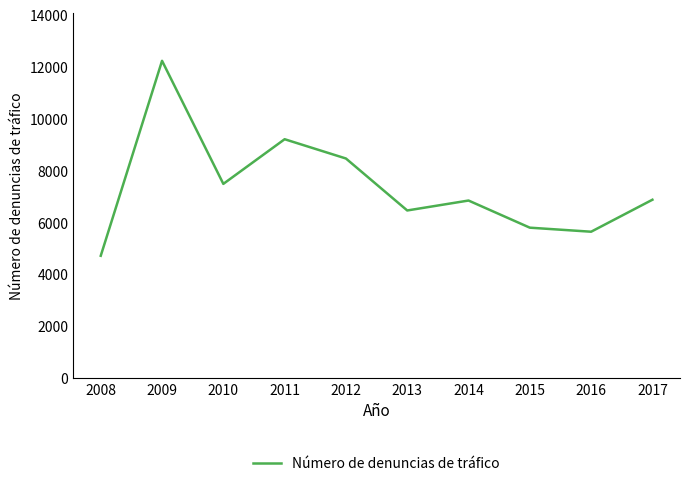

The chart shows a value of 6880 at 2017. True or false?

True